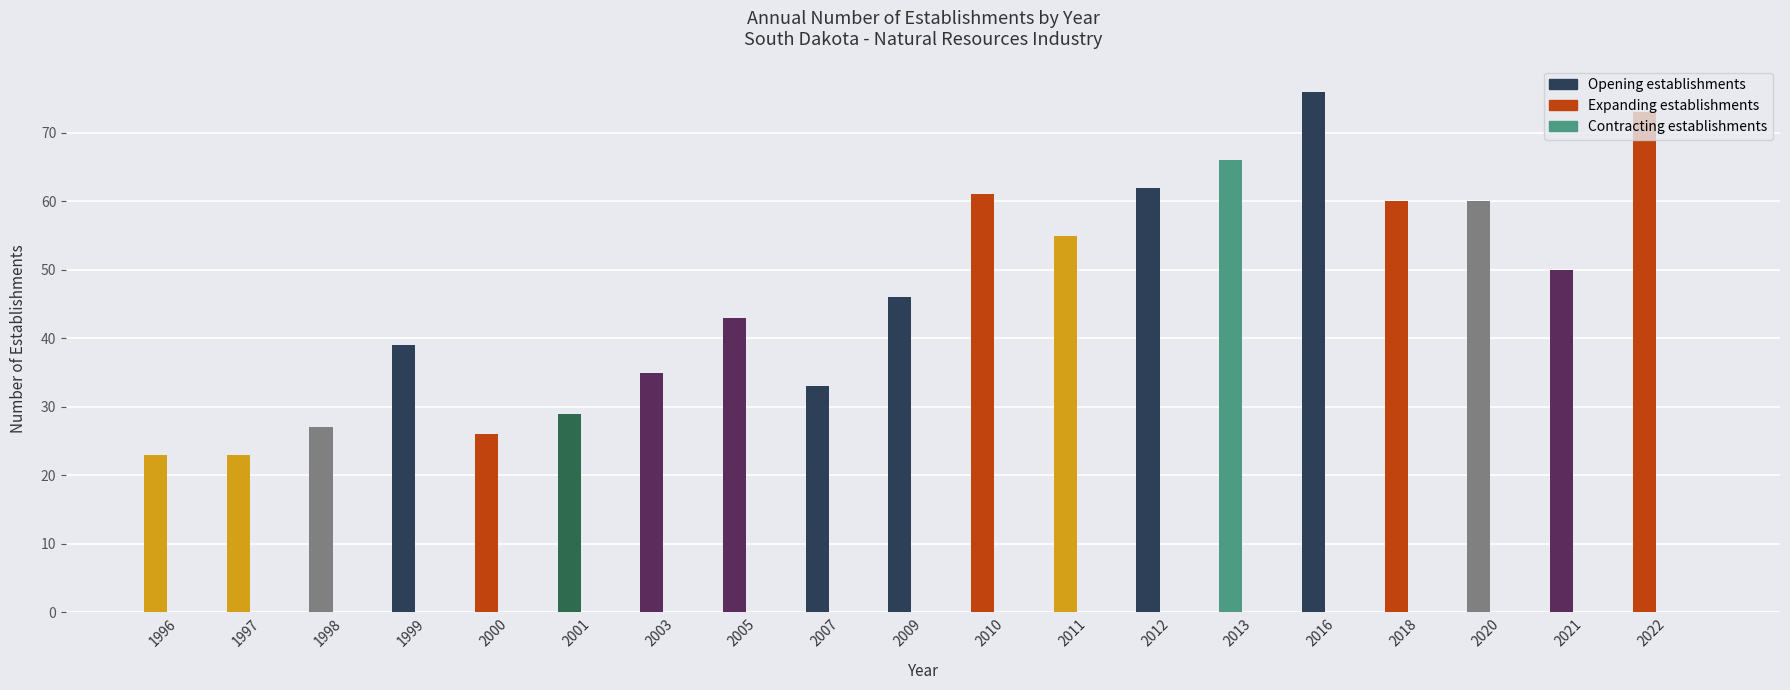

What is the difference between the second highest and minimum values?

50